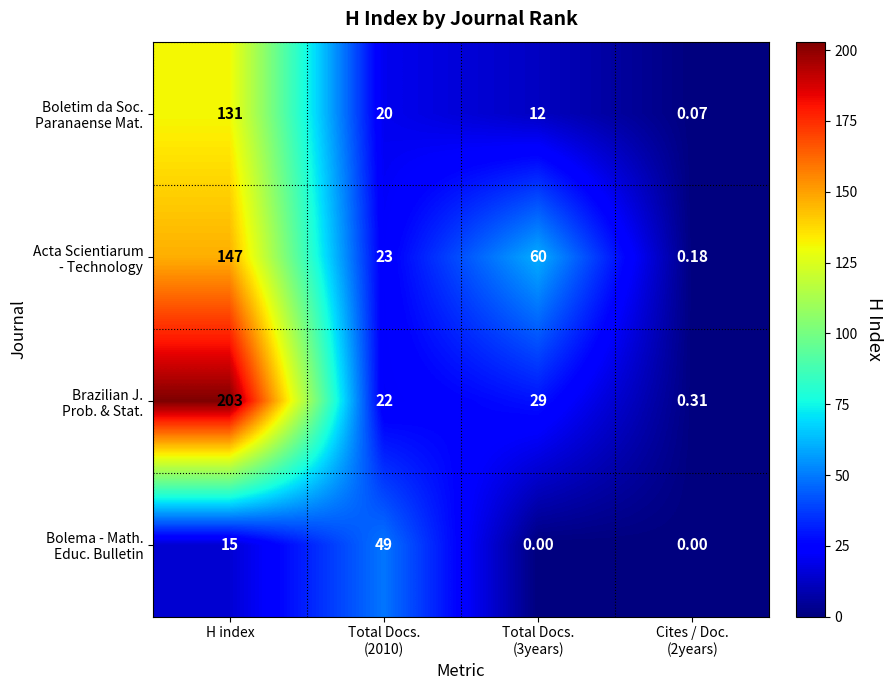

At which category is the sum across all series the highest?

H index